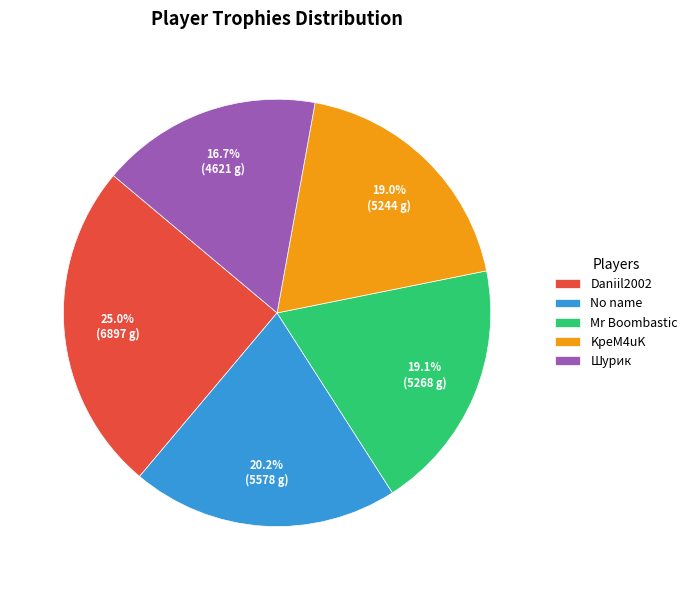

What percentage is the Шурик slice, to the nearest percent?

17%